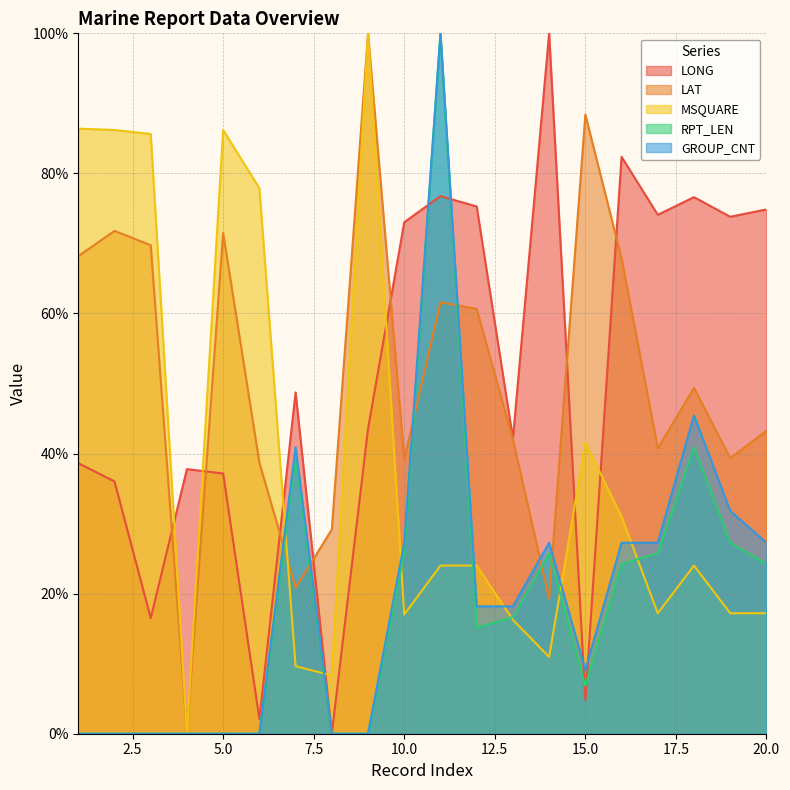

At which category does the chart reach its minimum across all series?

8